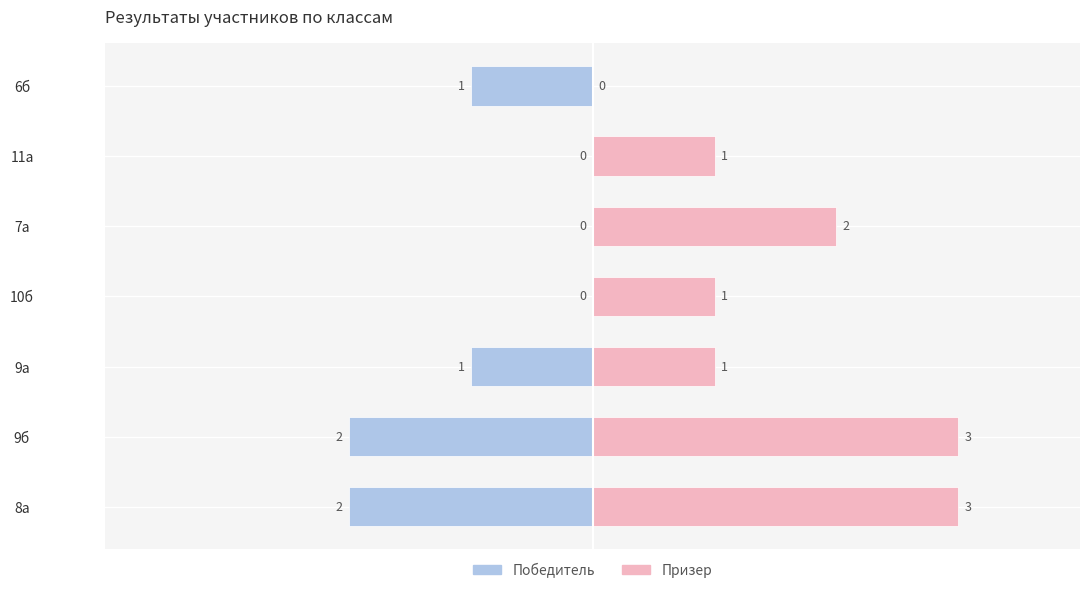

What position from the left is 9а?

3